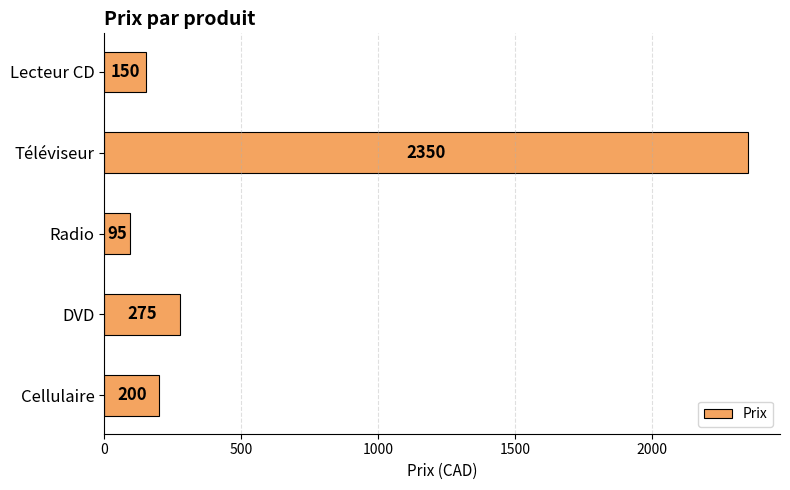

List the labels in order of value, smallest first.

Radio, Lecteur CD, Cellulaire, DVD, Téléviseur